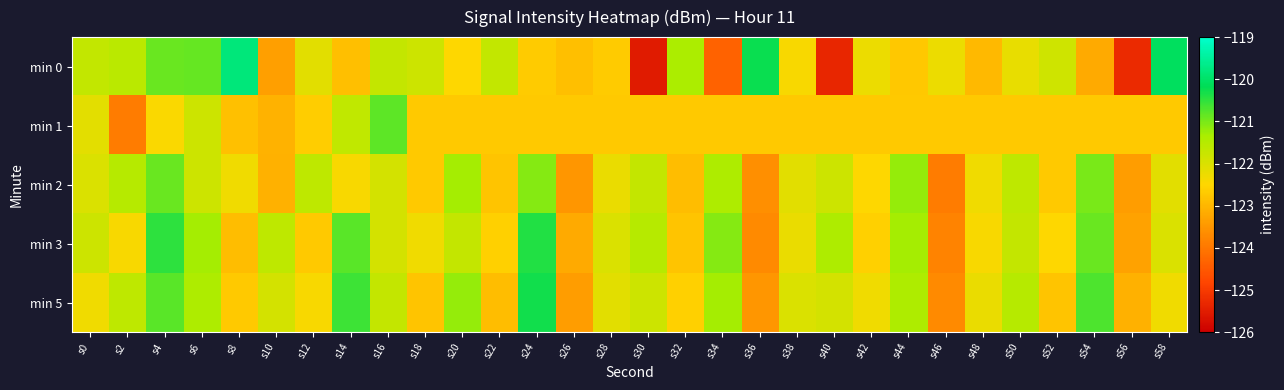

What is the spread (max minus min) of values at s54?

2.5